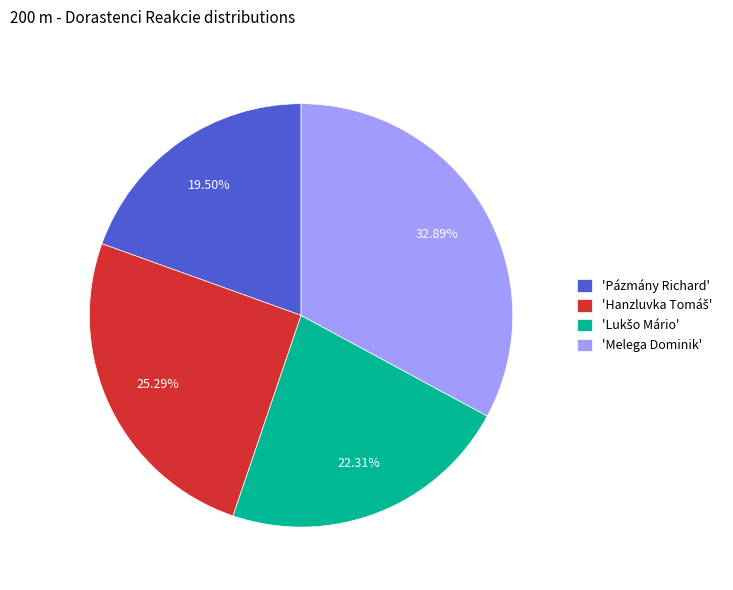

Is there any slice that represents more than half of the pie?

No